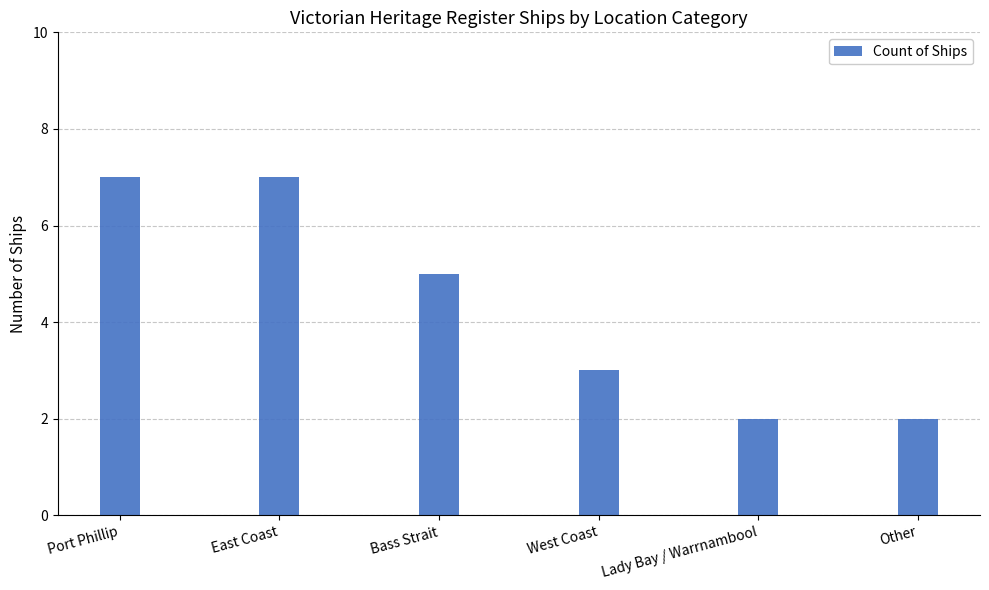

Read the value at Port Phillip.

7